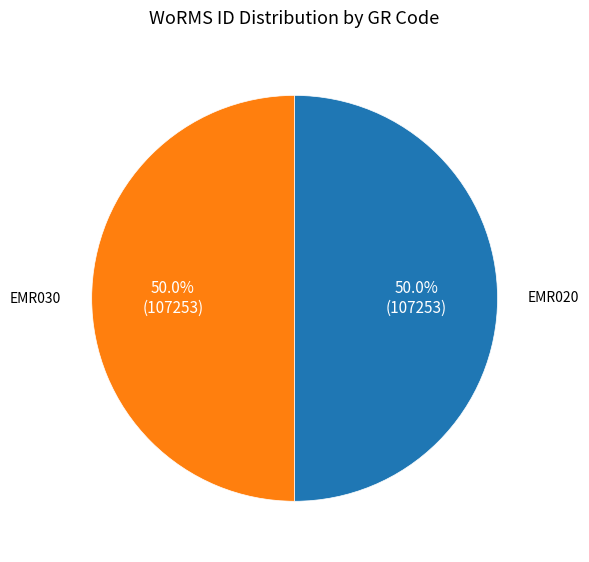

To the nearest percent, what is the combined percentage of EMR020 and EMR030?

100%